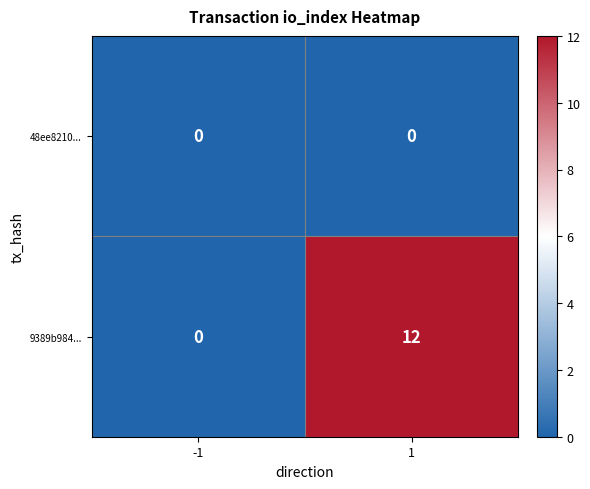

Which series has the largest total across all categories?

9389b984...